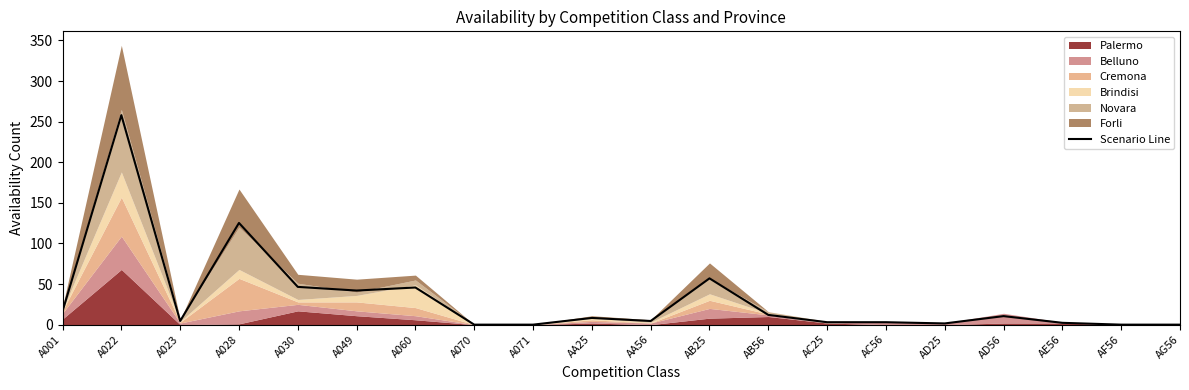

Read the value at AC25.

3.0